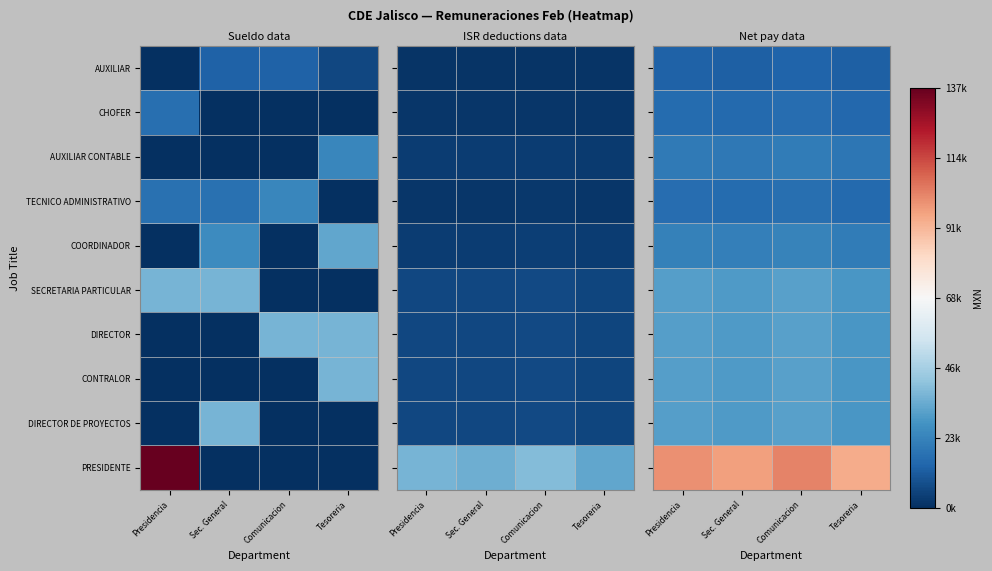

Which category has the lowest value in the TECNICO ADMINISTRATIVO series?

Tesoreria